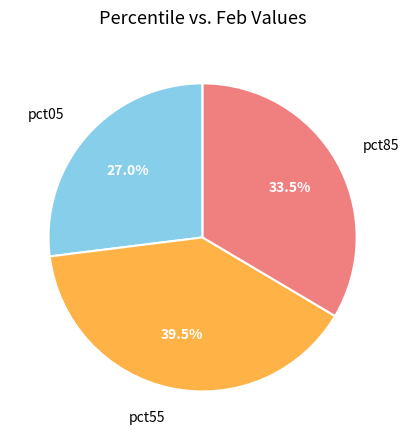

Is there a majority slice in this chart?

No